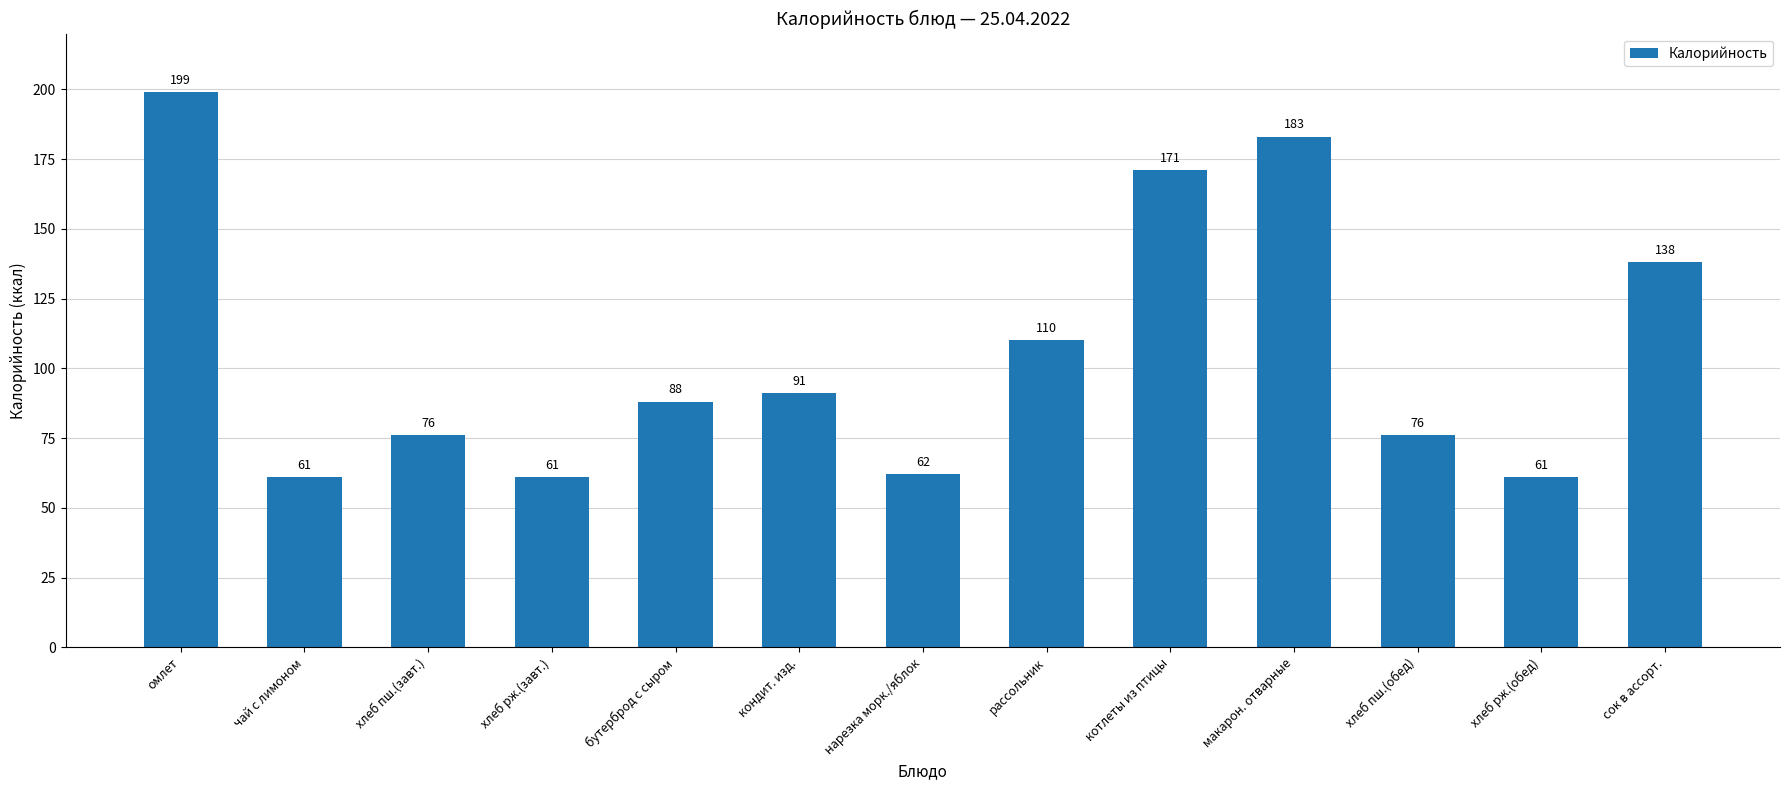

What is the approximate value at рассольник?

110